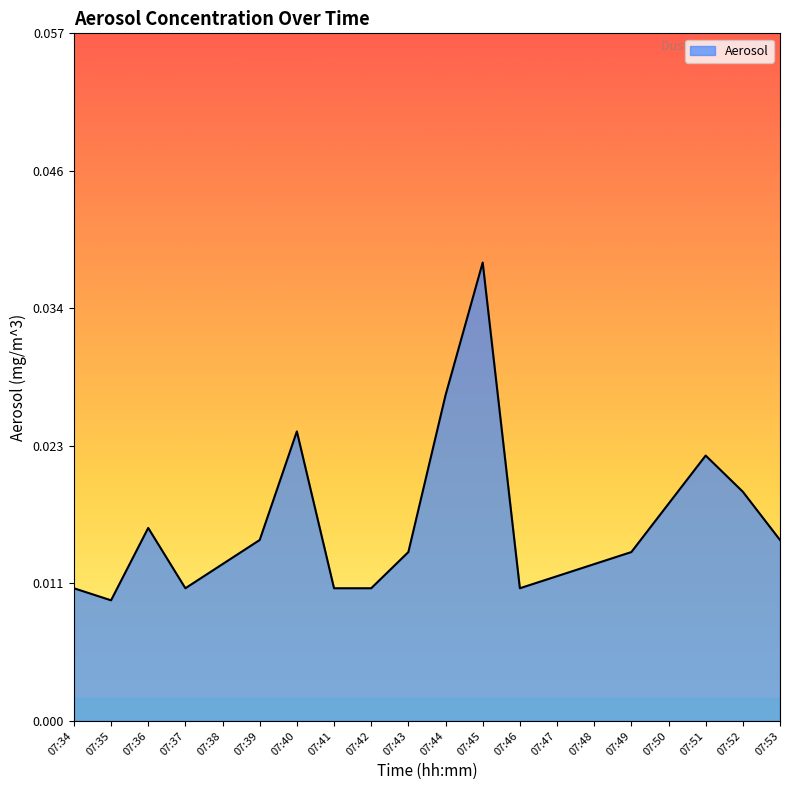

How many lines are shown in the chart?

1